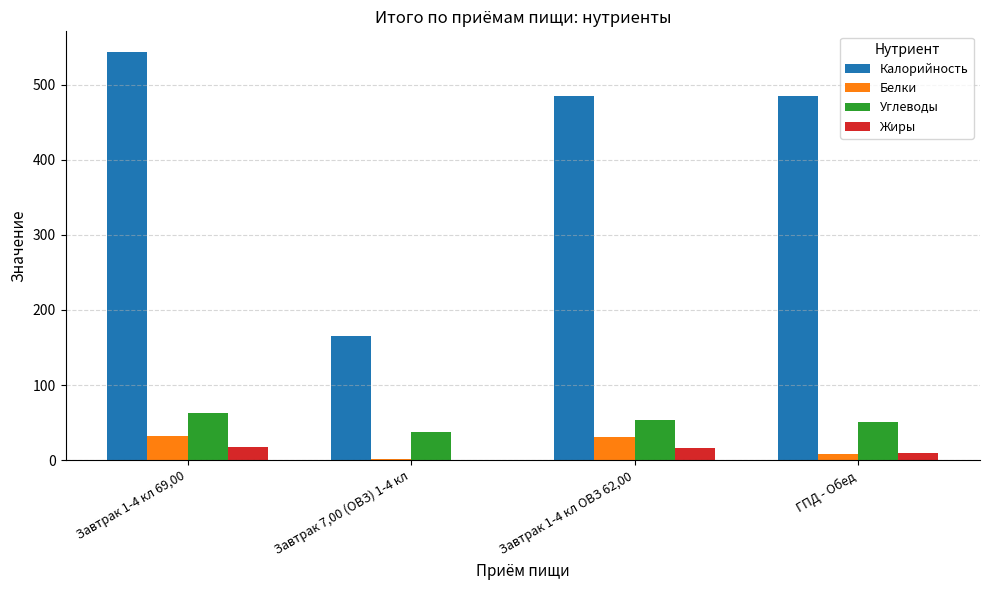

Between Завтрак 1-4 кл 69,00 and Завтрак 7,00 (ОВЗ) 1-4 кл, which series saw the biggest shift?

Калорийность